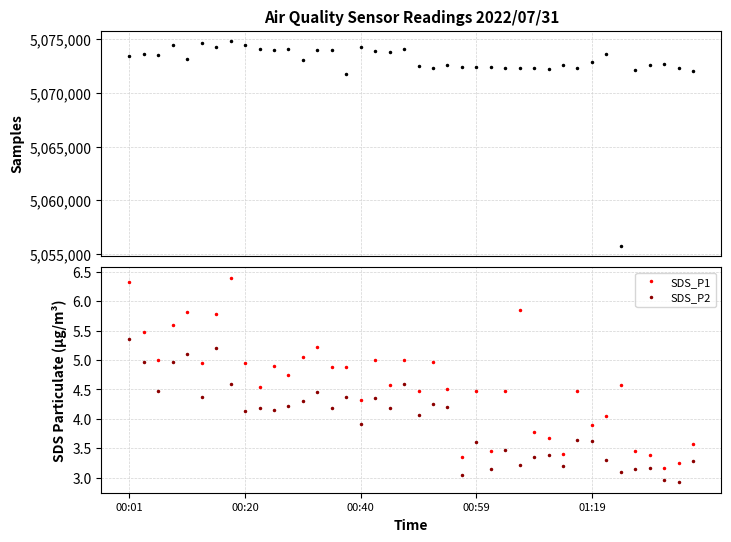

Count the number of categories in the chart.

40